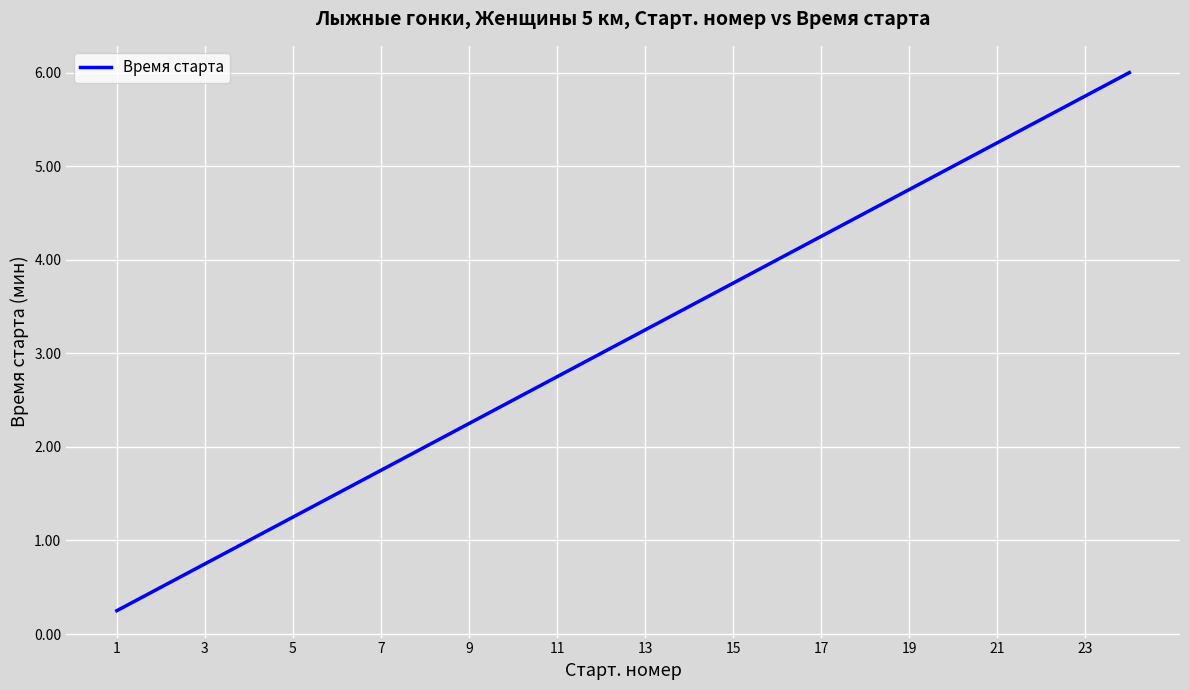

What is the greatest value displayed?

6.0